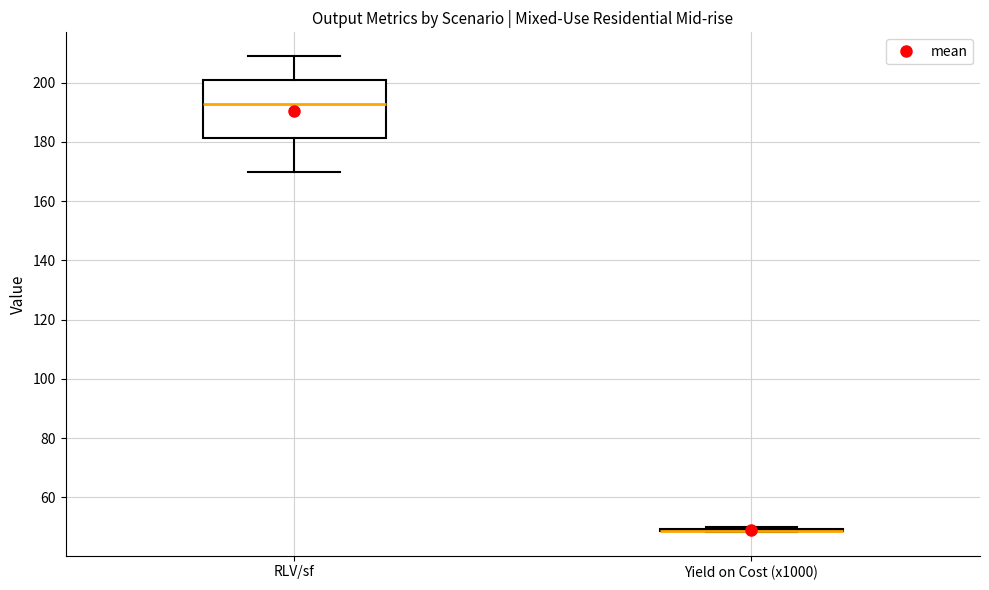

Reading left to right, read every box against the y-axis: the position of its median line, the range the box covers, and the ends of its whiskers. The values are not printed on the chart, so give them approximately, as read against the axis.

RLV/sf: median 192, box 182 to 200, whiskers 170 to 208
Yield on Cost (x1000): box collapsed to a line at 48, whiskers 48 to 50